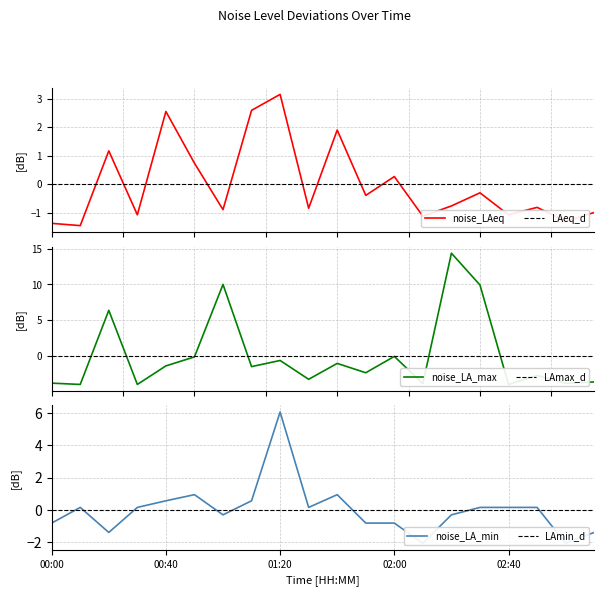

Which series ends up on top after the final intersection of noise_LA_min and noise_LA_max?

noise_LA_min